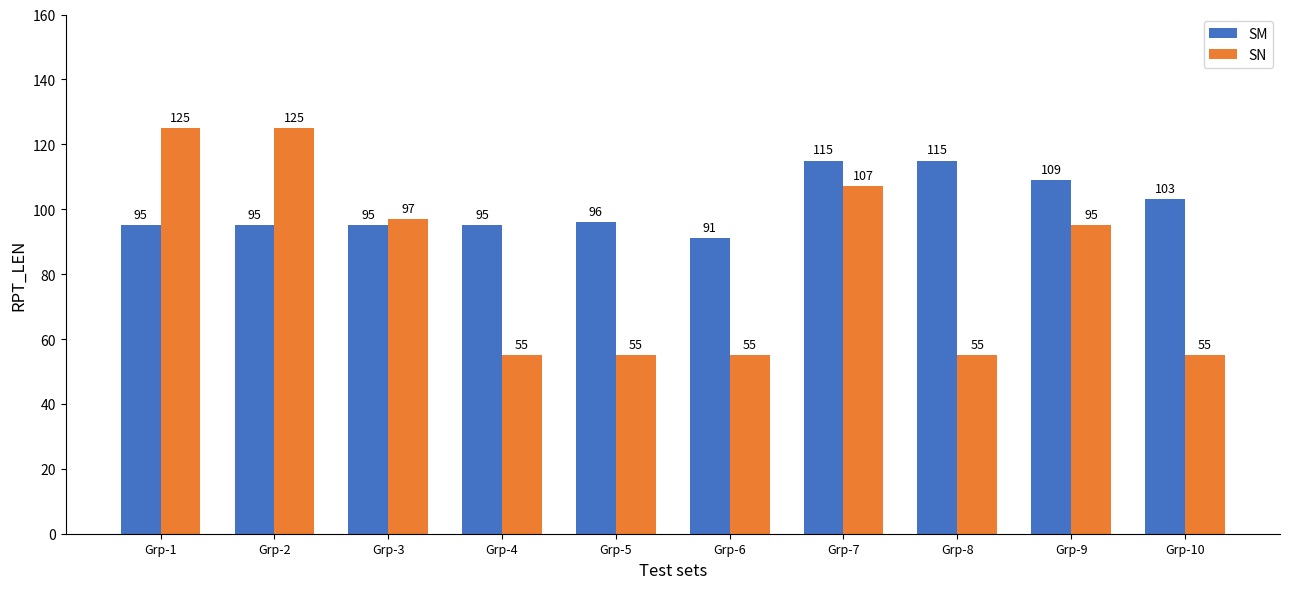

The SM series shows 91 at Grp-6. True or false?

True